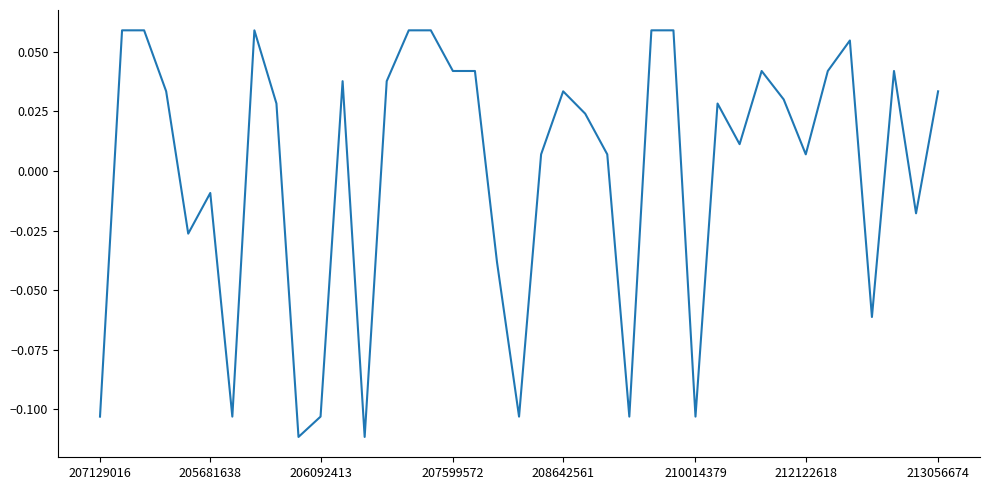

Does the chart have visible grid lines?

No